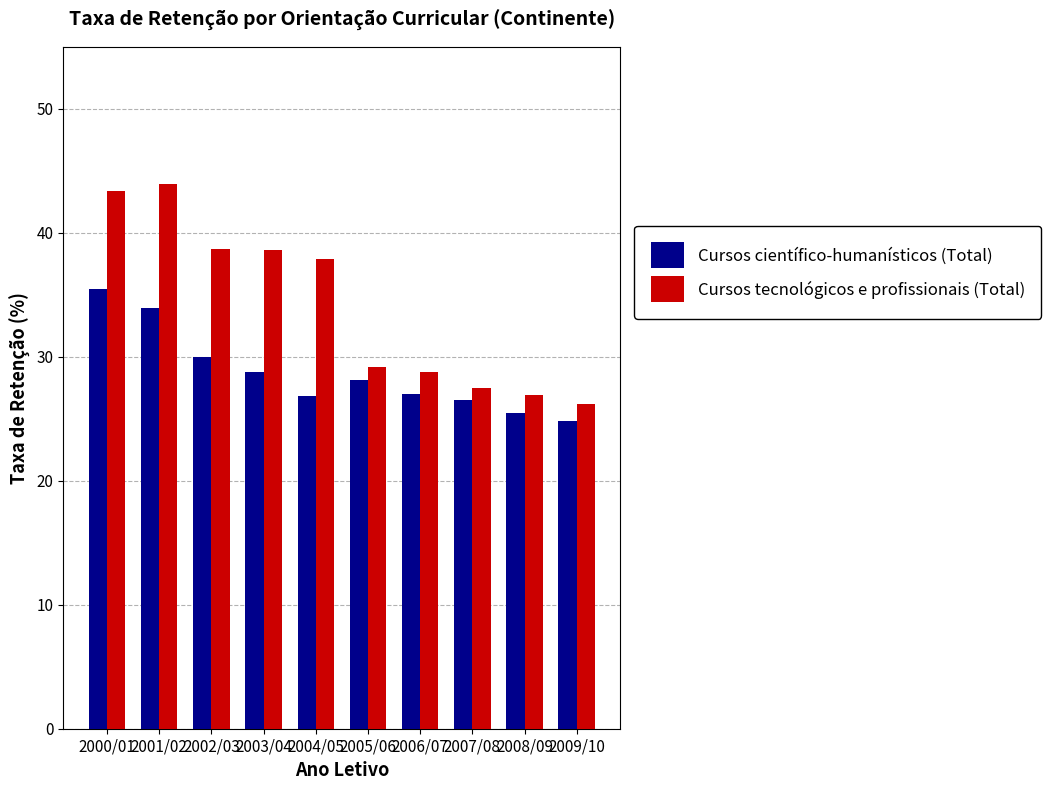

What is the label of the 10th bar from the left?

2009/10